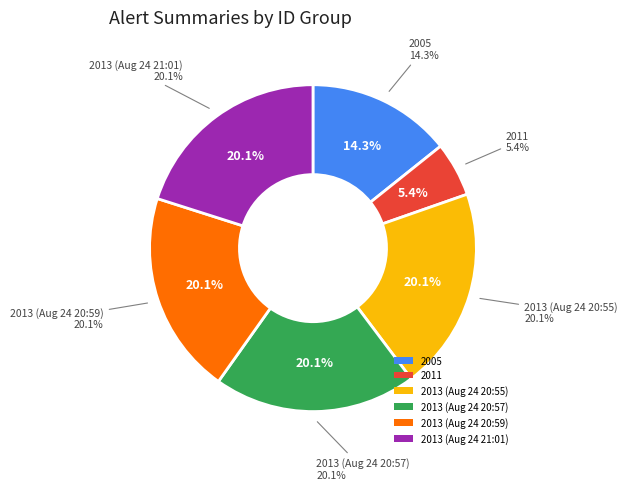

To the nearest percent, what percentage of the pie is 2013-08-24 20:57?

20%